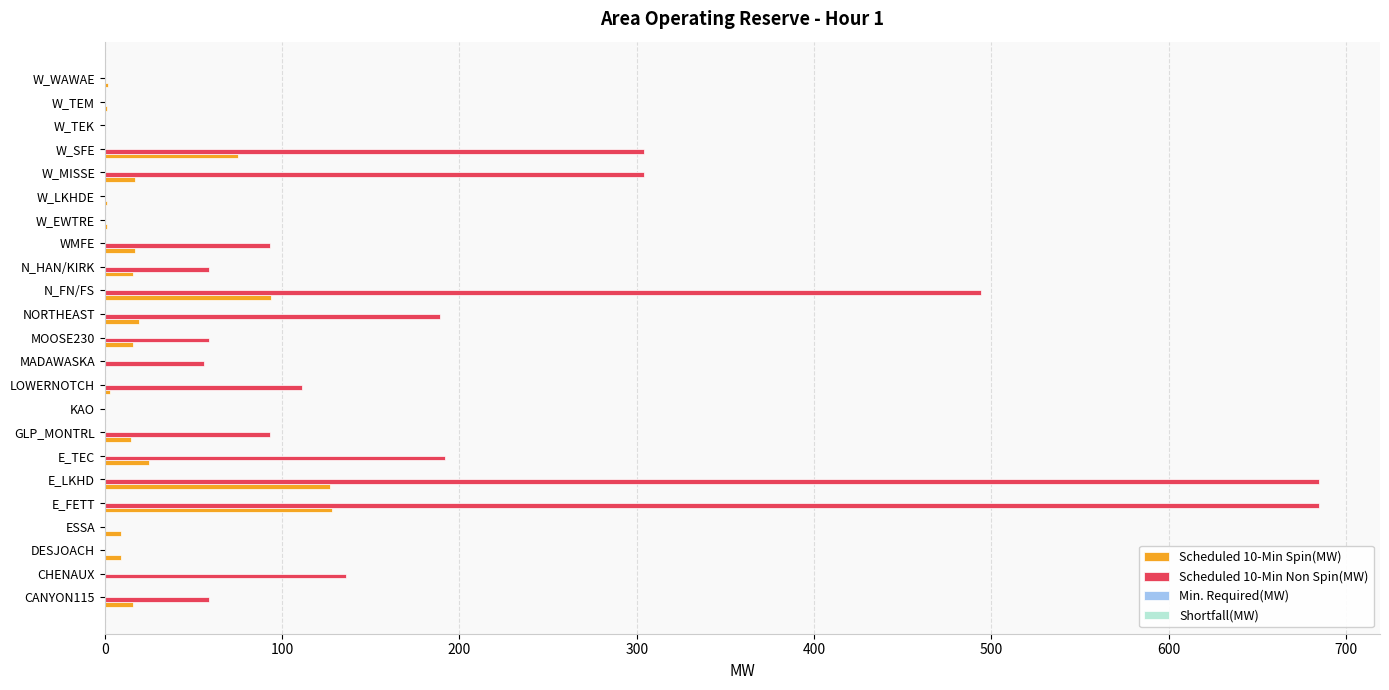

What is the greatest value displayed?

685